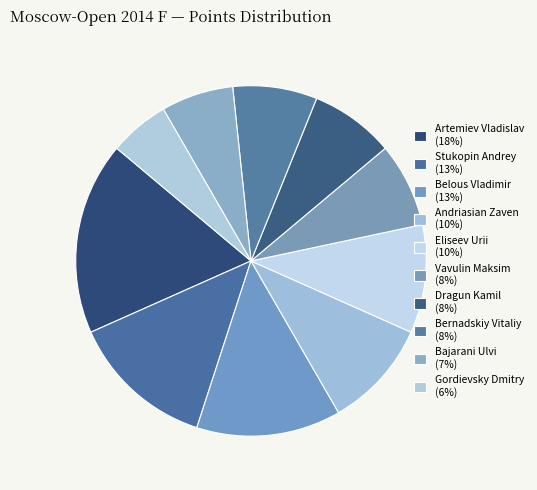

Approximately how many times larger is the value at Bernadskiy Vitaliy compared to Belous Vladimir?

0.6